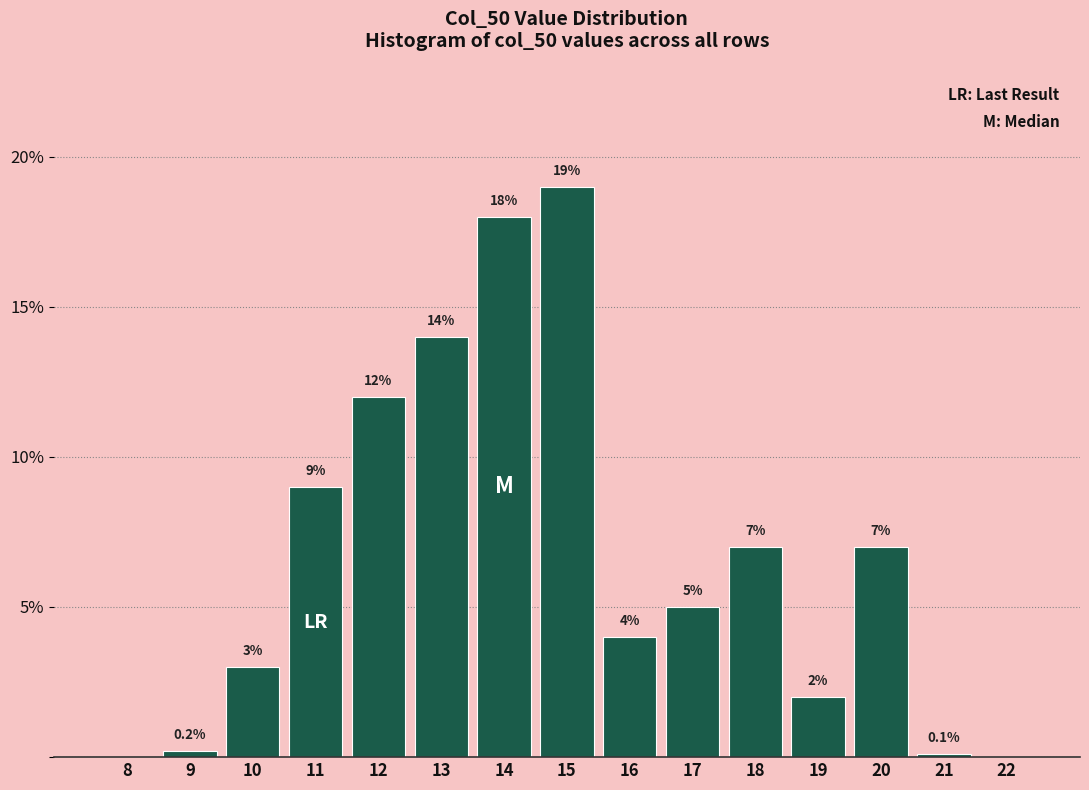

Reading right to left, what are all the values shown in this chart?

22=0.0	21=0.1	20=7.0	19=2.0	18=7.0	17=5.0	16=4.0	15=19.0	14=18.0	13=14.0	12=12.0	11=9.0	10=3.0	9=0.2	8=0.0